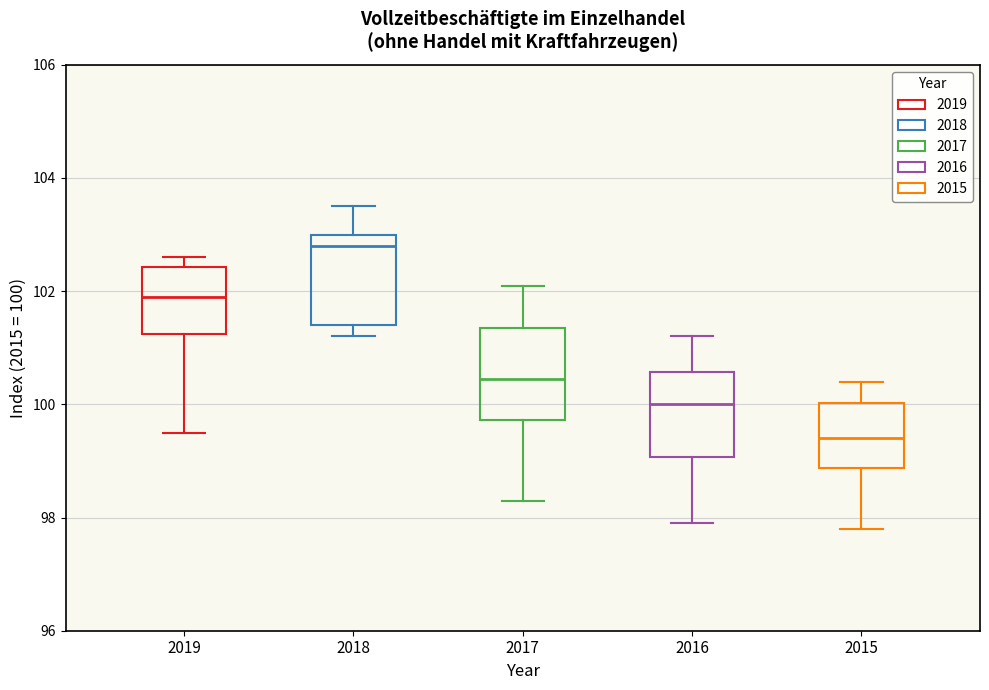

Reading left to right, transcribe this box plot: for each box, give where its median line is, the range the box spans, and where its two whiskers end, as read against the y-axis. The values are not printed on the chart, so give them approximately, as read against the axis.

2019: median 102.0, box 101.2 to 102.4, whiskers 99.6 to 102.6
2018: median 102.8, box 101.4 to 103.0, whiskers 101.2 to 103.6
2017: median 100.4, box 99.8 to 101.4, whiskers 98.4 to 102.2
2016: median 100.0, box 99.0 to 100.6, whiskers 98.0 to 101.2
2015: median 99.4, box 98.8 to 100.0, whiskers 97.8 to 100.4